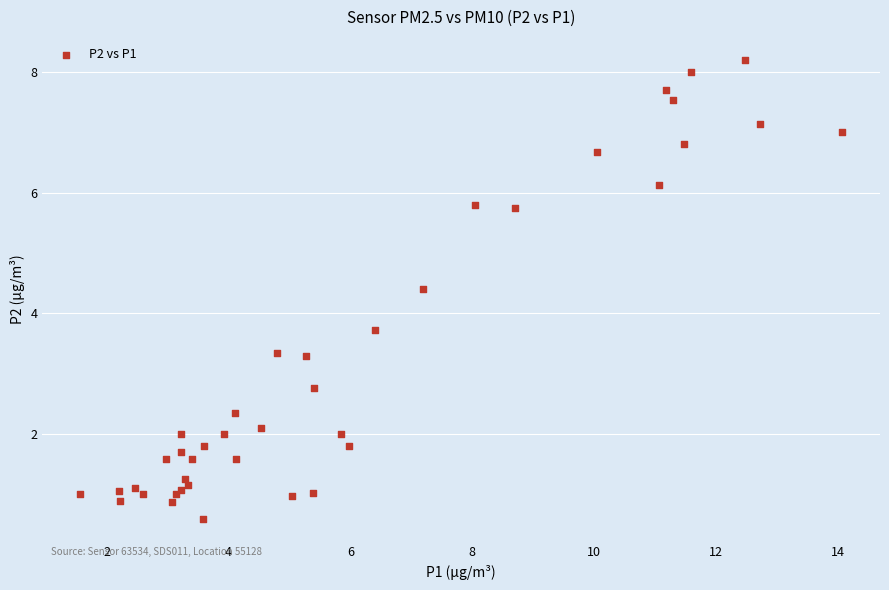

What Y value in the scatter plot is closest to 4?

3.7